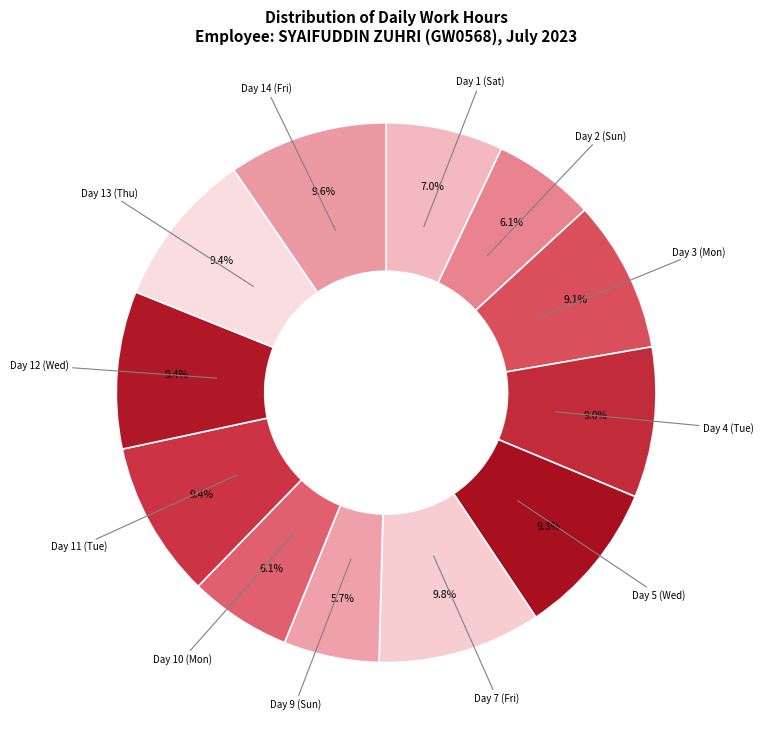

What is the largest slice in the pie chart?

Day 7 (Fri)